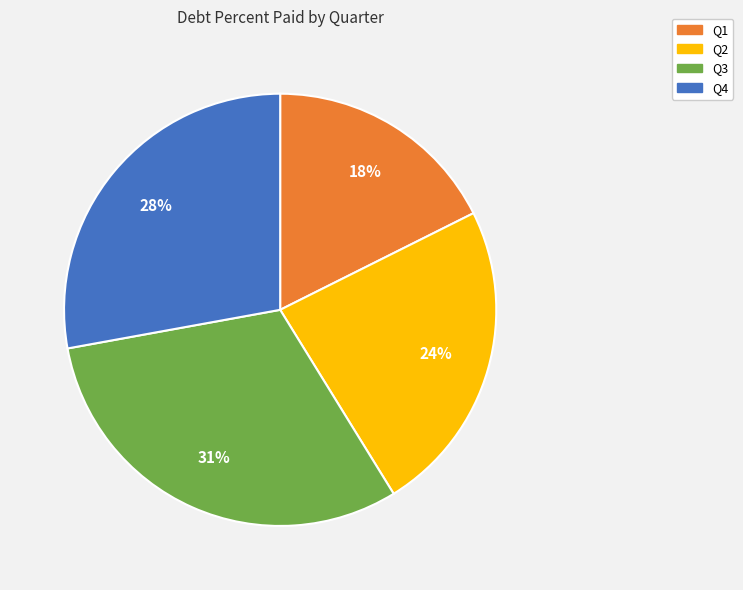

Is there a majority slice in this chart?

No